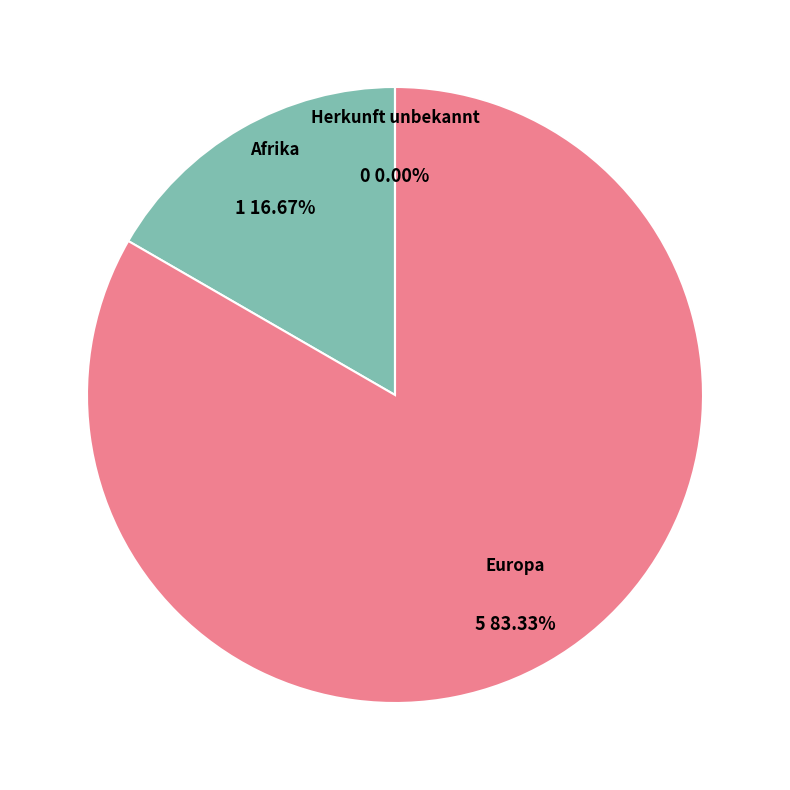

How many segments does this pie chart have?

3